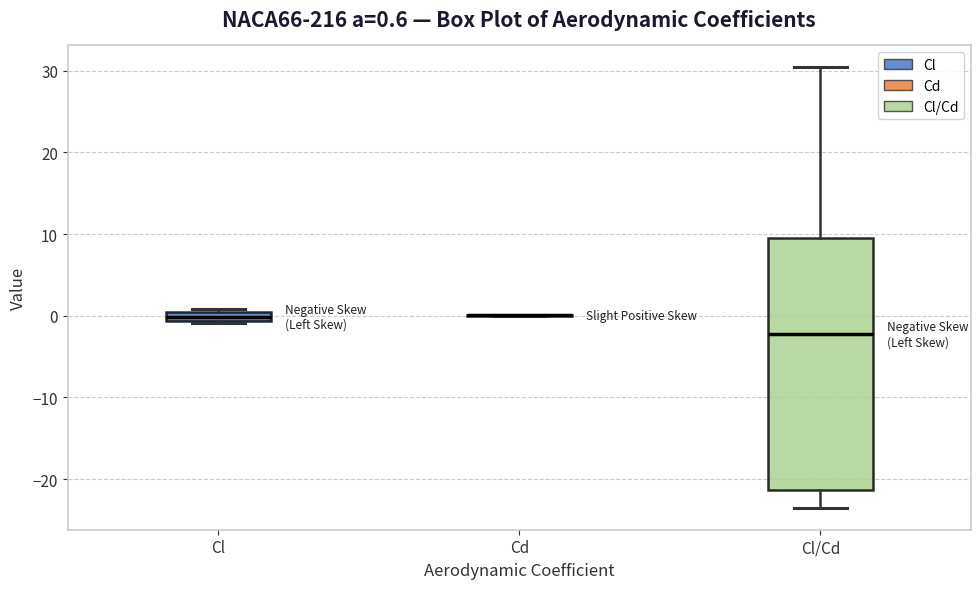

Which box is the tallest, from its lower edge to its upper edge?

Cl/Cd